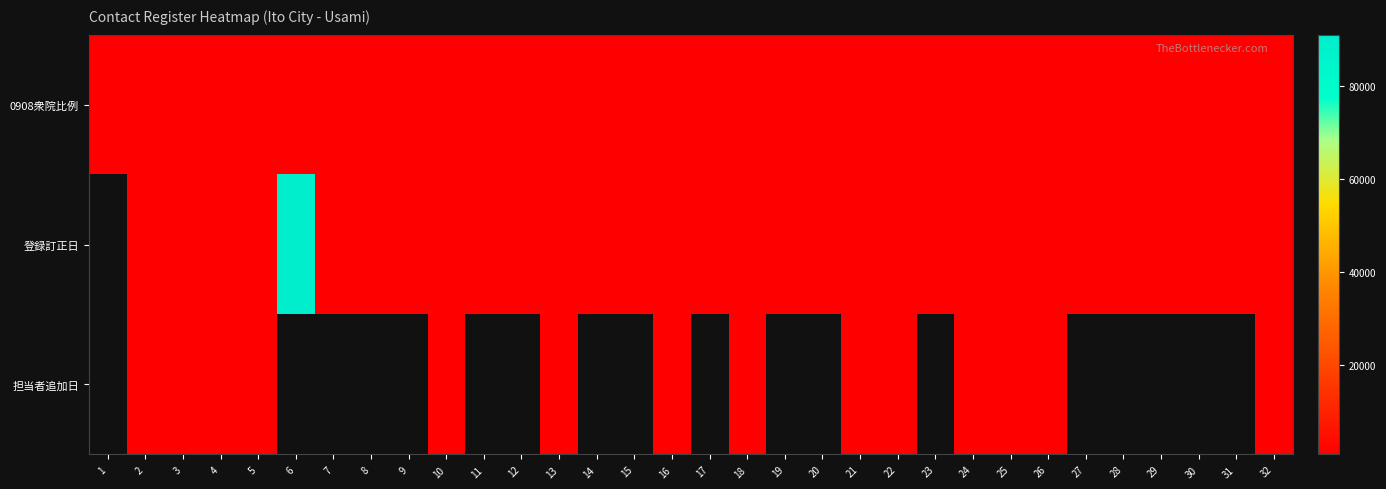

What is the total value across all series at 18?

2643.0